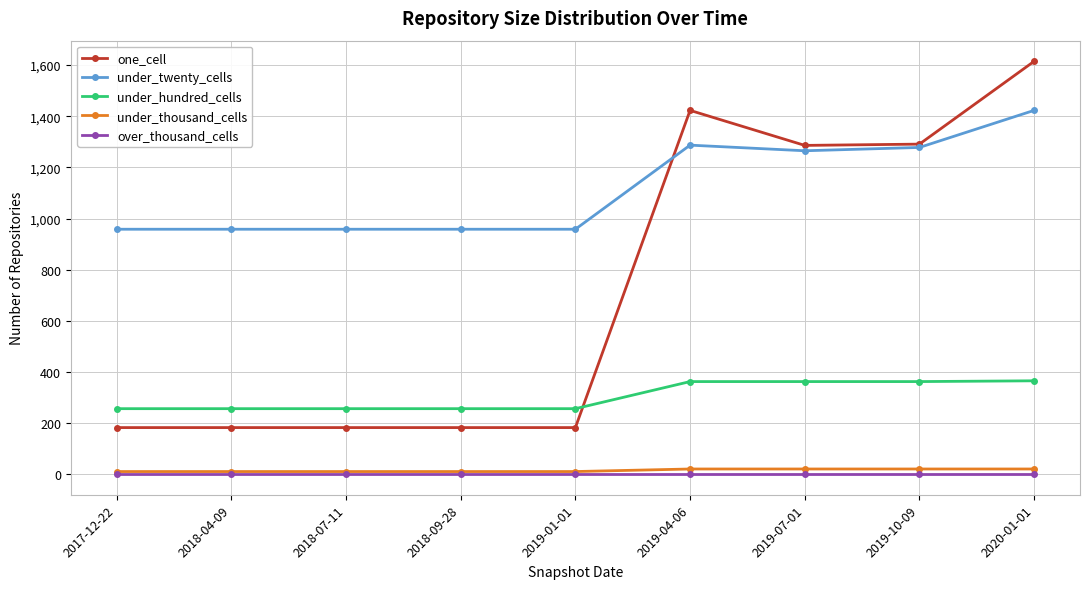

True or false: one_cell has a value of 284 at 2019-01-01.

False